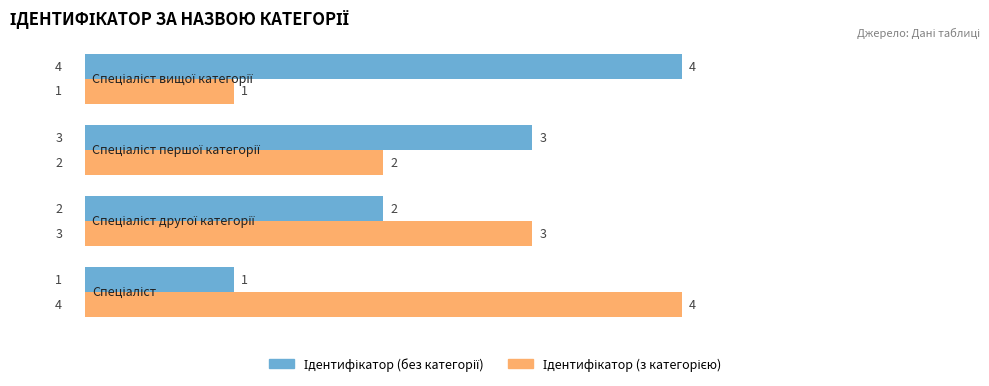

At how many categories does at least one series exceed 1?

4